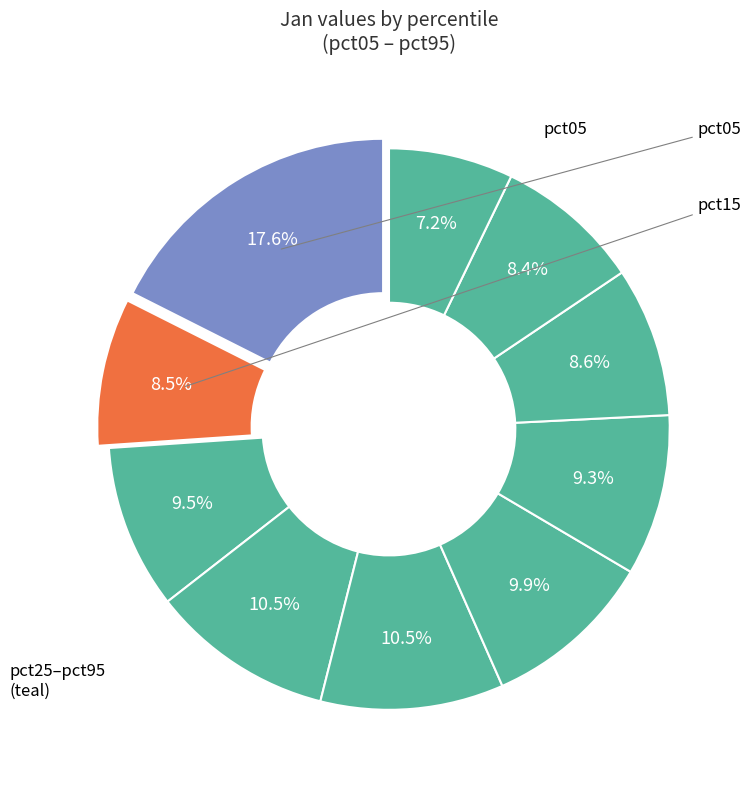

Which slice is the largest?

pct05